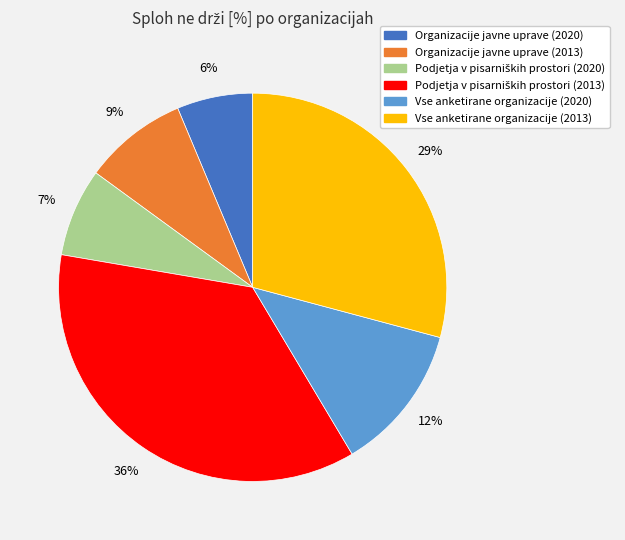

True or false: Organizacije javne uprave (2020) accounts for 6% of the total.

True